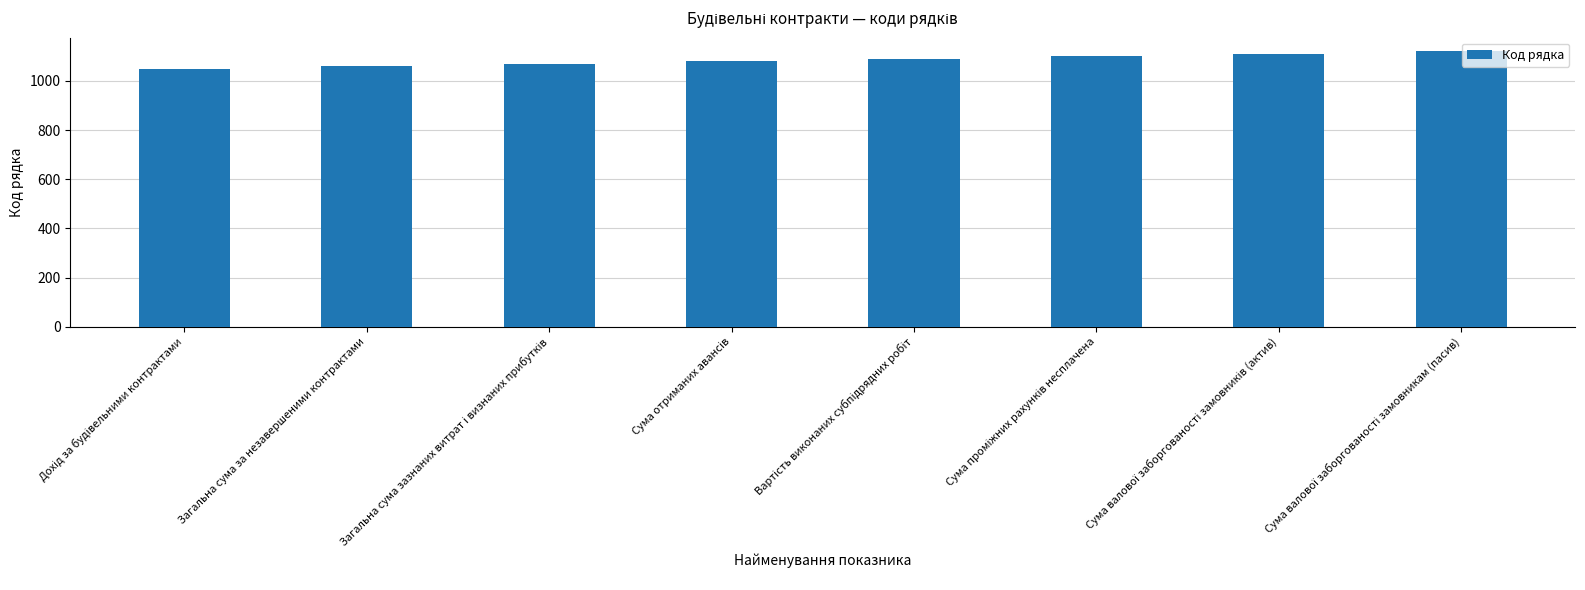

How many values are below 1090?

4